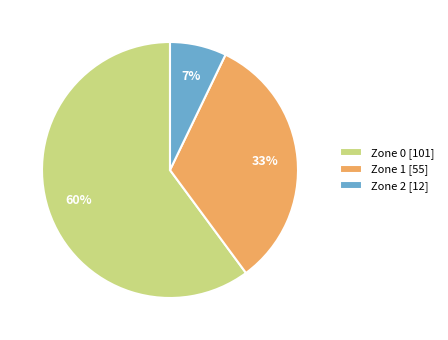

To the nearest percent, what is the difference between the largest and smallest slice percentages?

53%